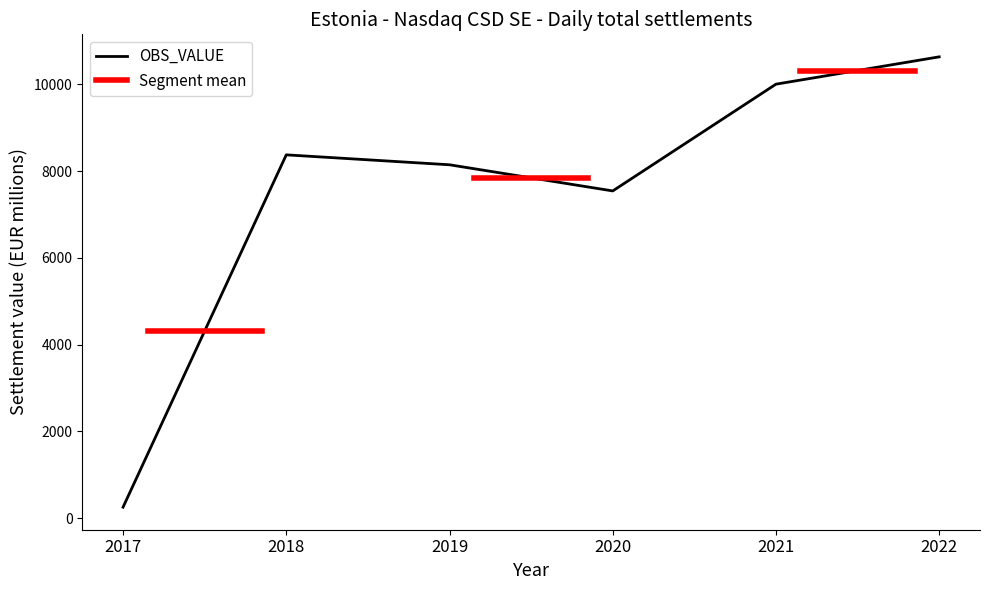

Is this an area chart (filled region under the line)?

No